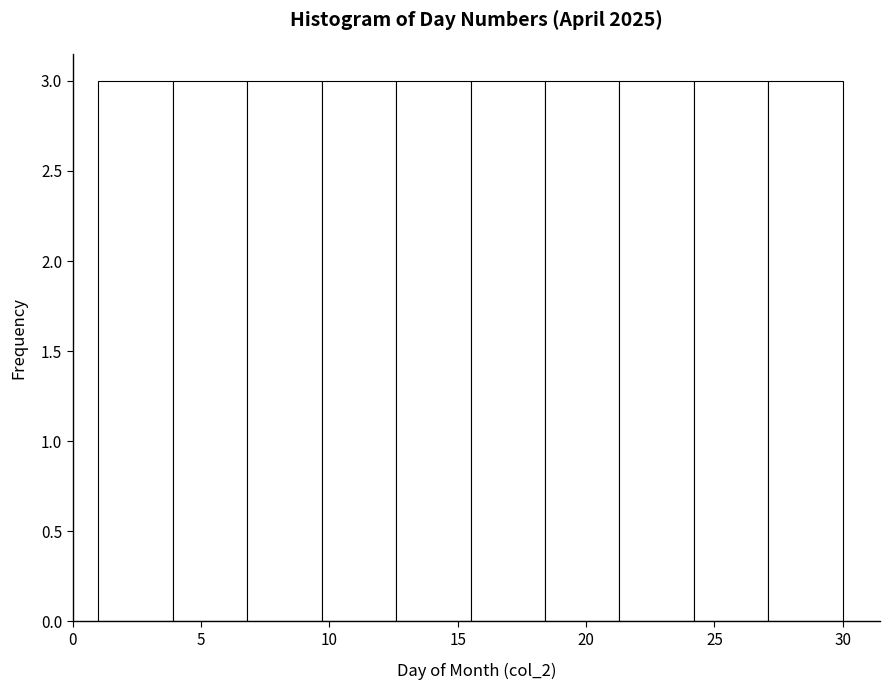

How tall is the bar that spans 27.1 to 30.0 on the x-axis? Neither the bar edges nor the heights are printed on the chart, so give them approximately, as read against the axes.

3